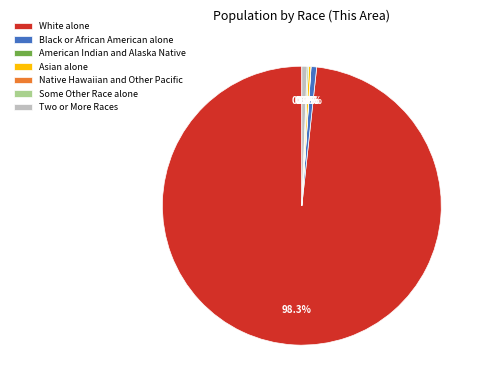

Is White alone the majority of the pie?

Yes